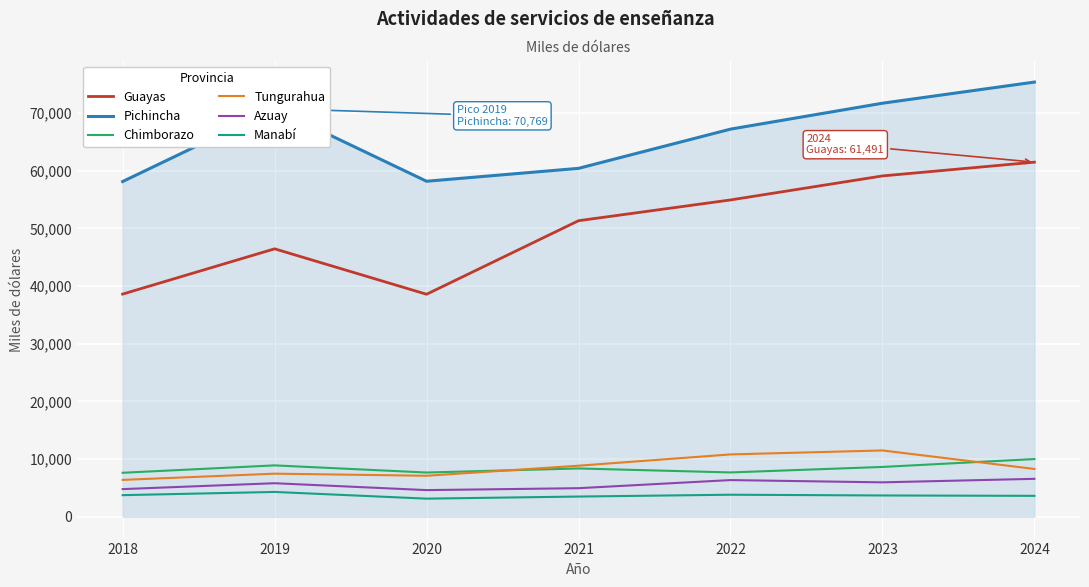

Is this an area chart (filled region under the line)?

No